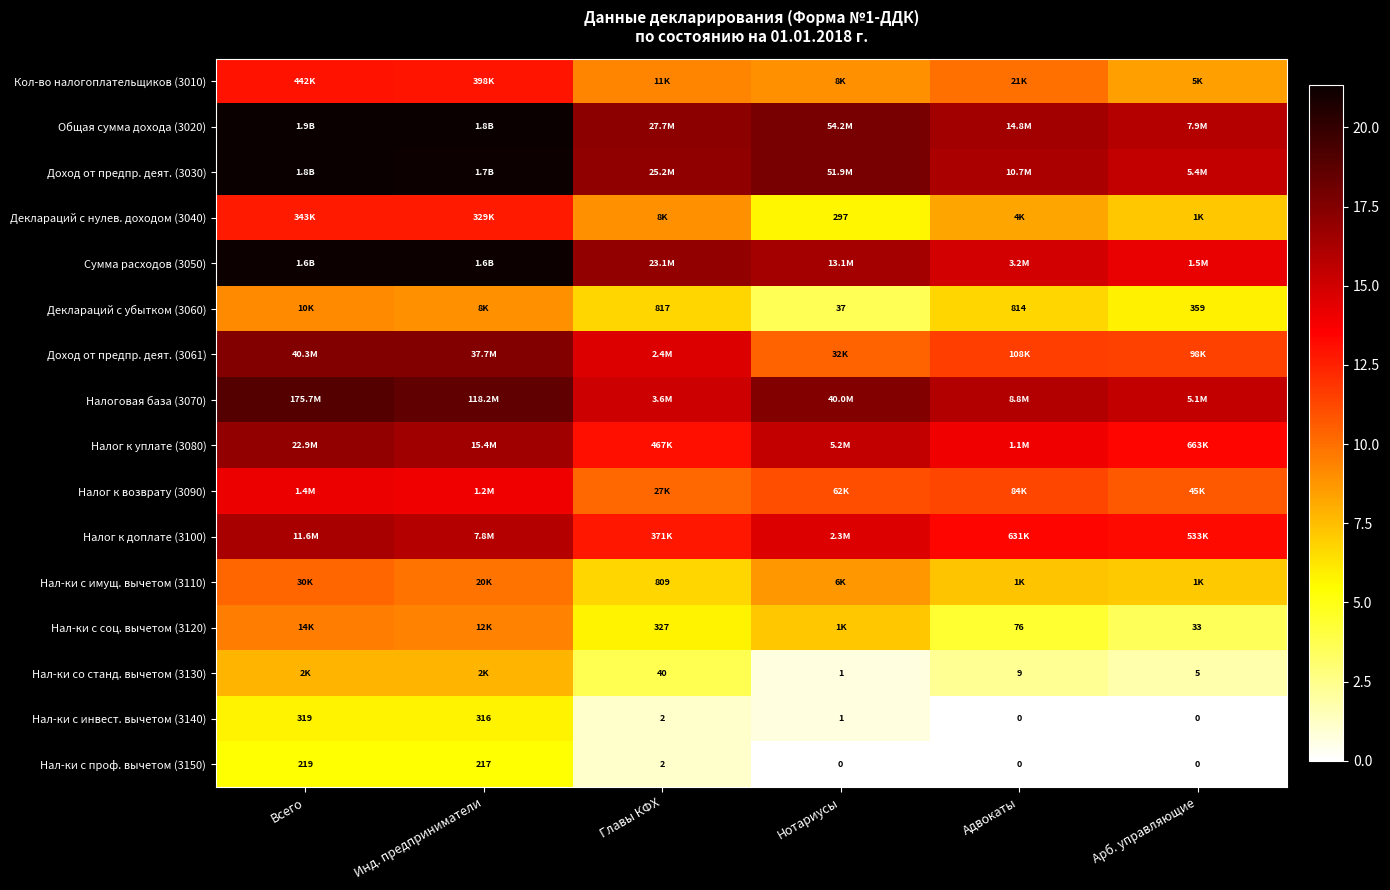

What is the sum of the Налог к возврату (3090) values at Инд. предприниматели and Нотариусы?

25.0